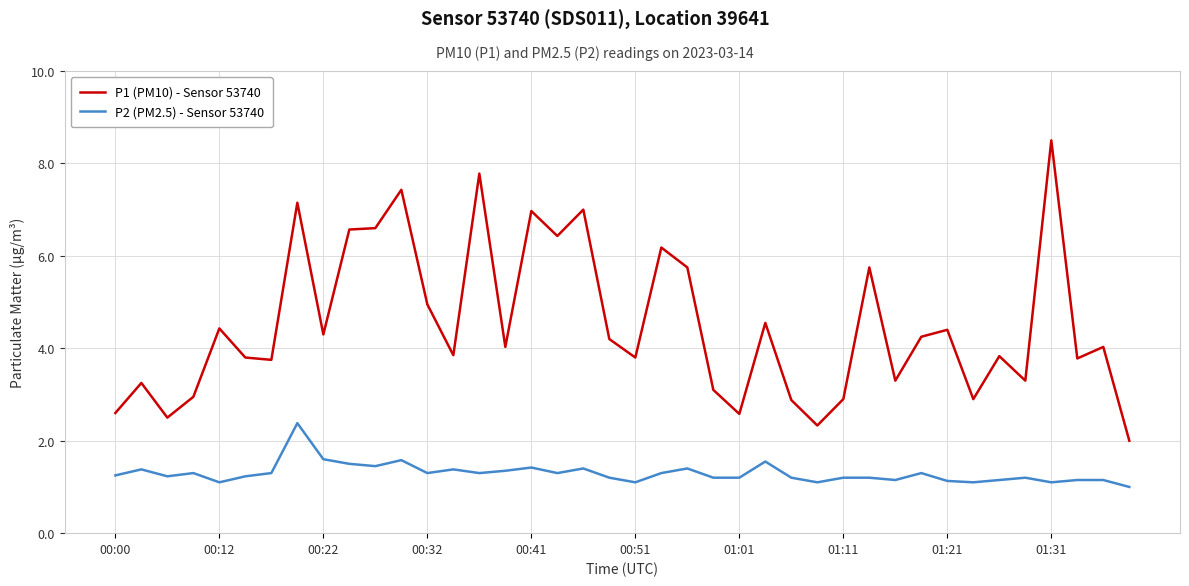

What are all the series names shown in the legend?

P1 (PM10) - Sensor 53740, P2 (PM2.5) - Sensor 53740